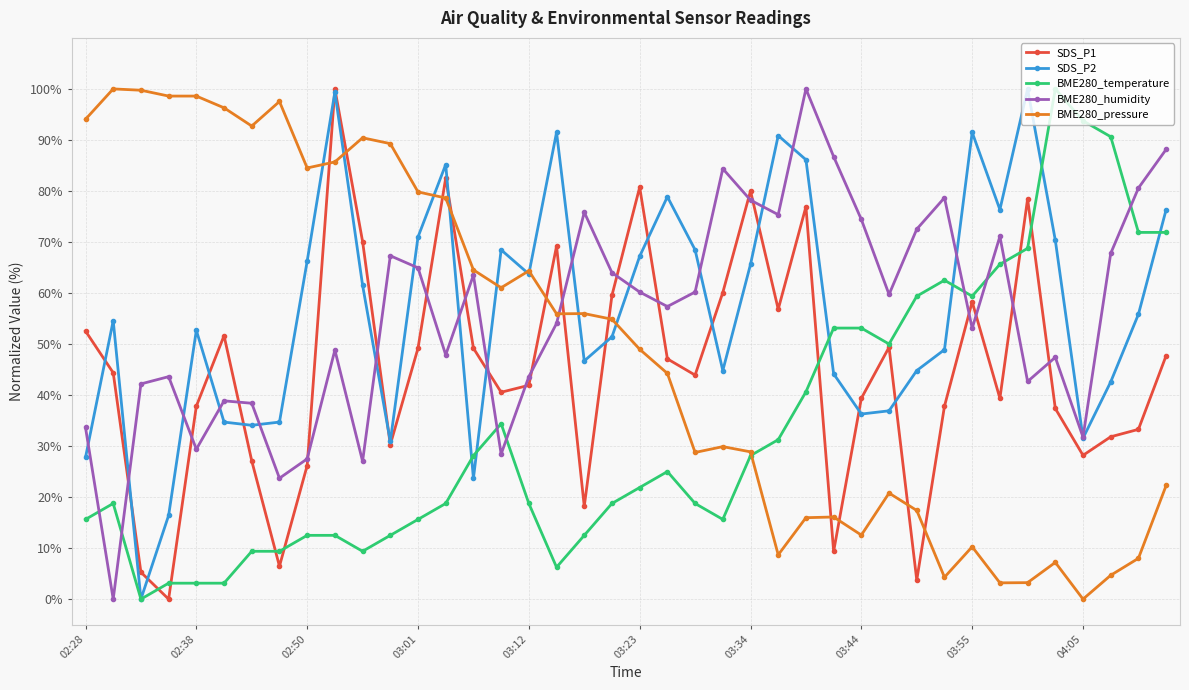

What is the maximum value shown in the chart?

100.0